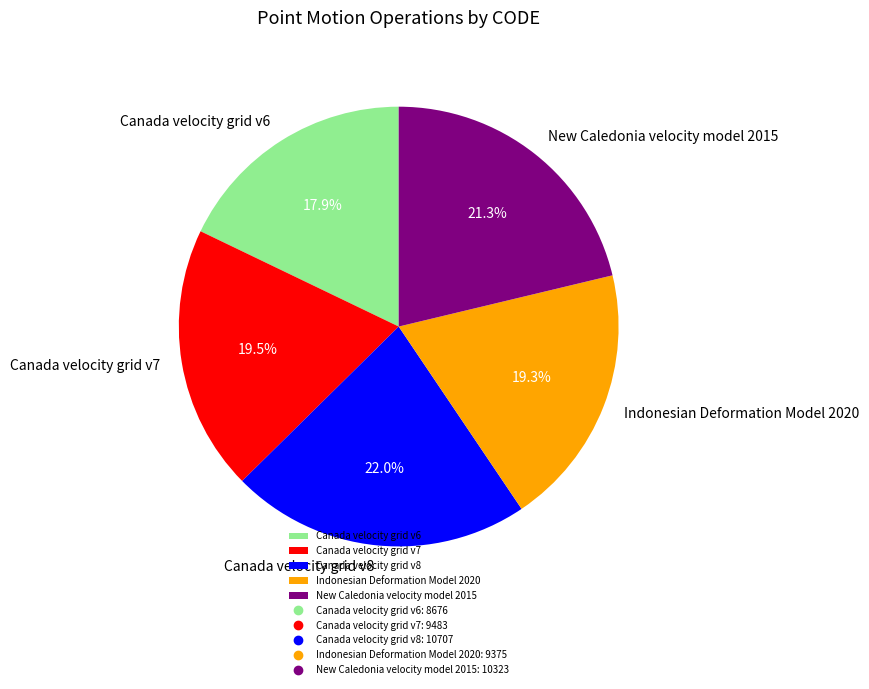

Is Indonesian Deformation Model 2020 the majority of the pie?

No